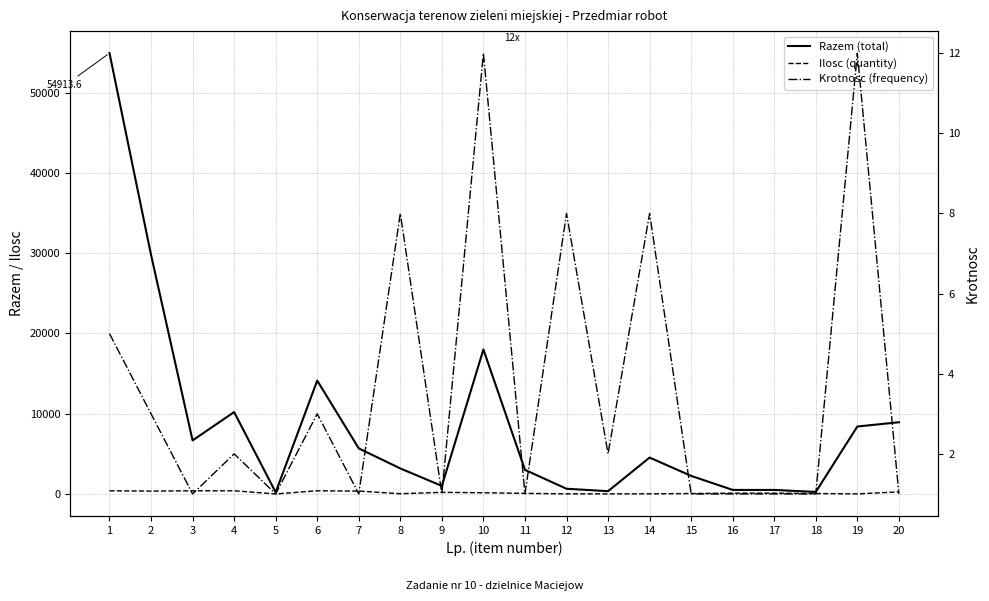

What is the difference between the maximum and minimum values in the Ilosc (quantity) series?

391.2